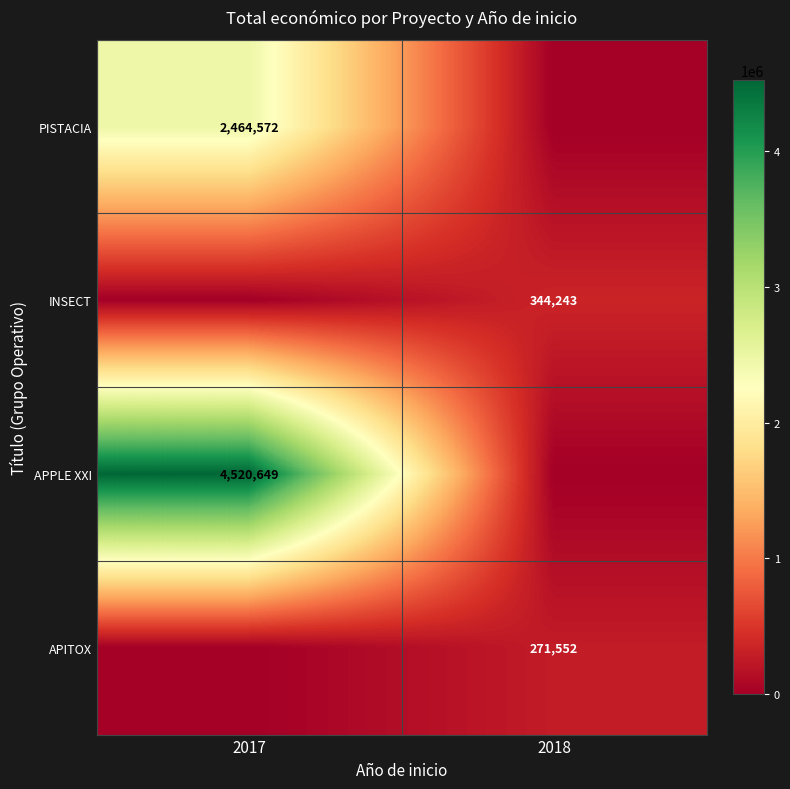

At which category is the sum across all series the highest?

2017